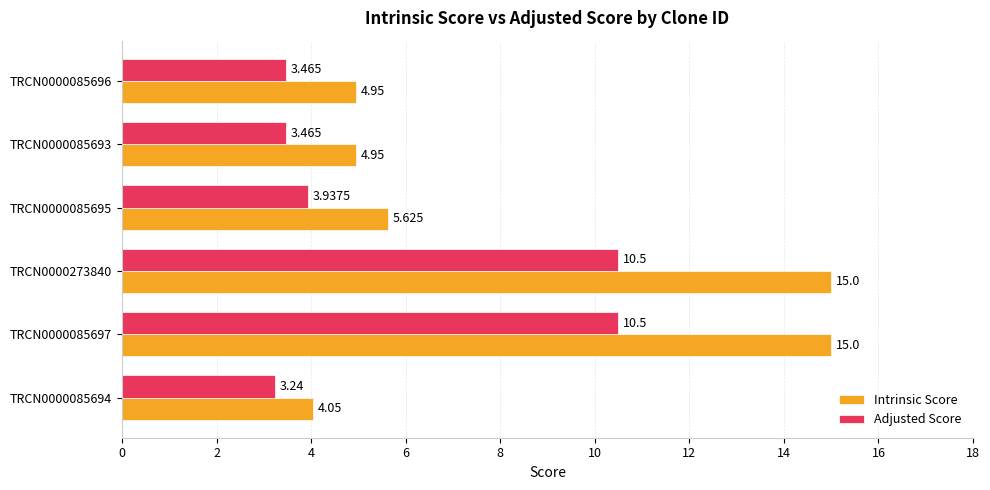

Between TRCN0000085697 and TRCN0000085693, which series saw the biggest shift?

Intrinsic Score